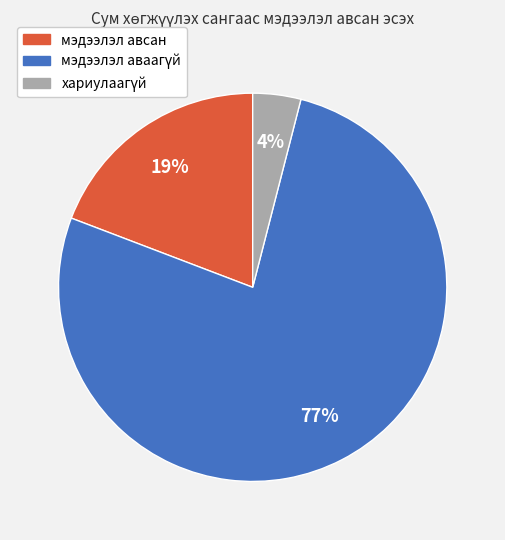

Does any single category account for the majority?

Yes